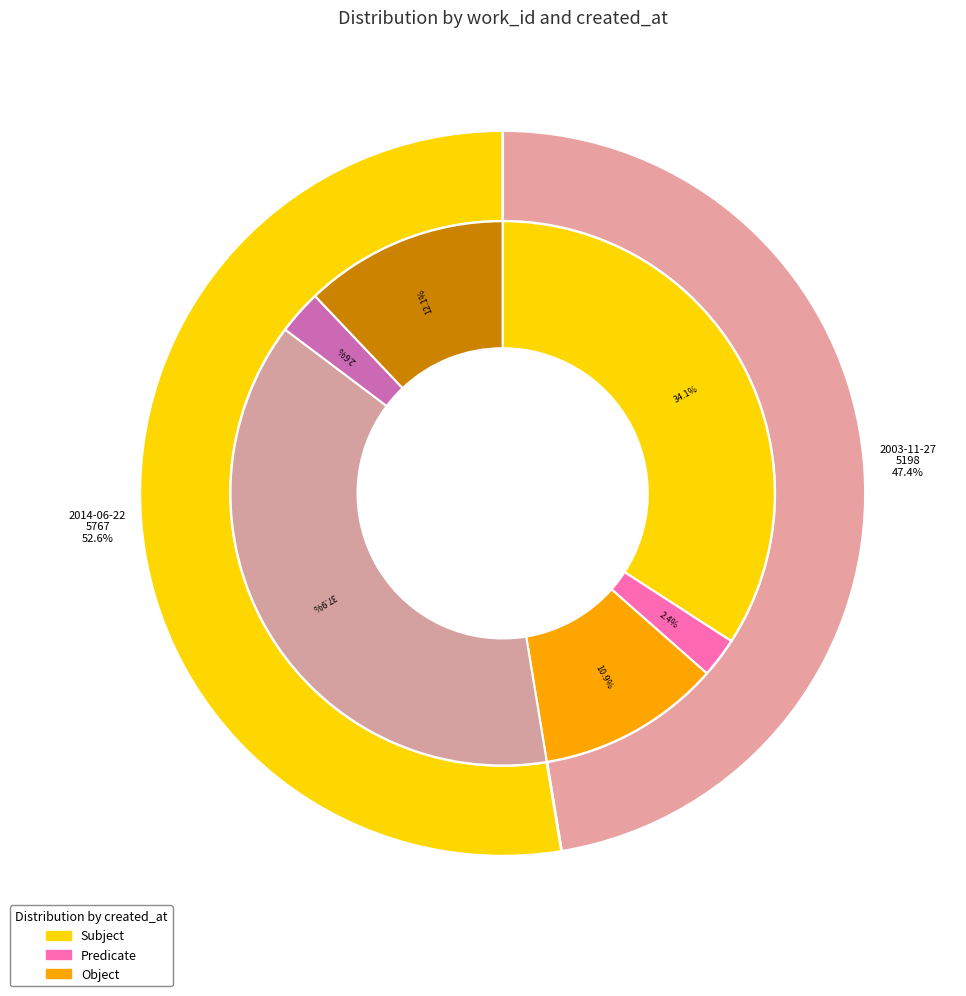

Which slice represents more than half of the pie?

2014-06-22